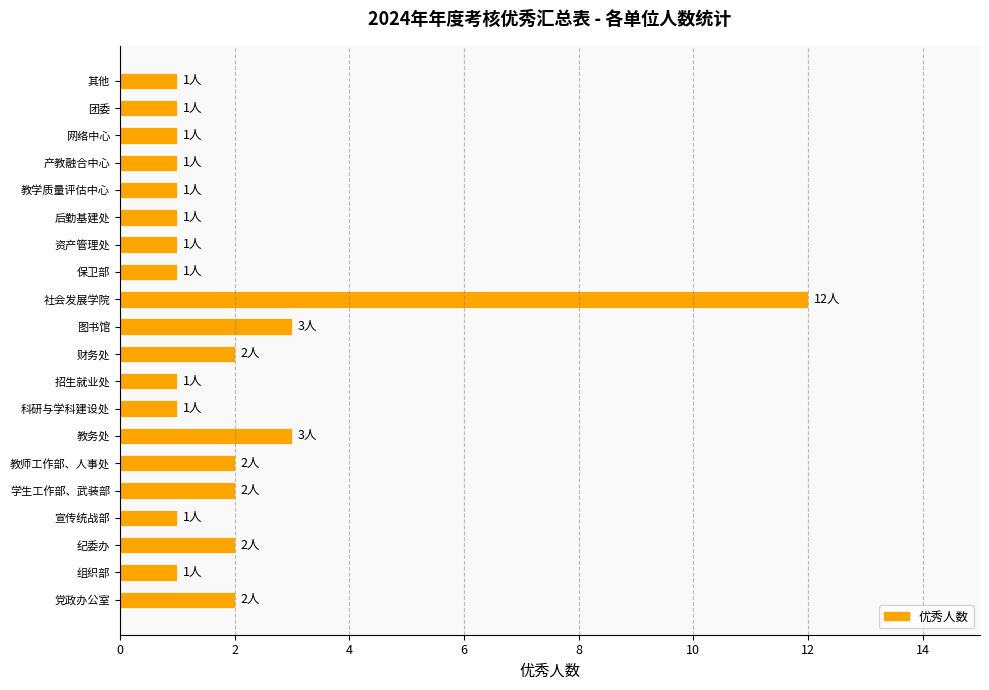

The chart shows a value of 1 at 教师工作部、人事处. True or false?

False